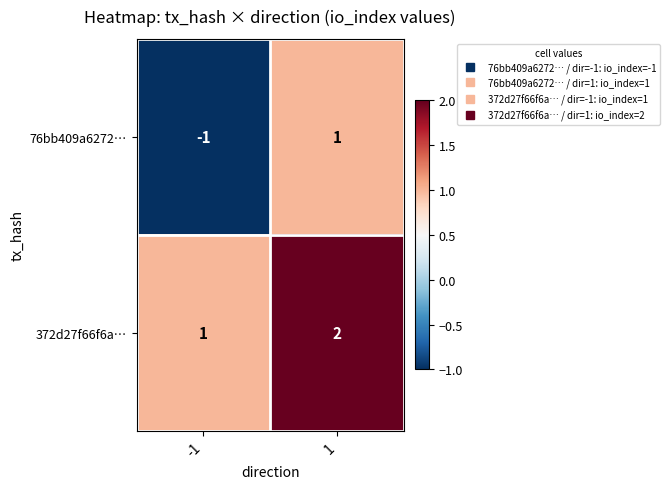

How many data points does each series have?

2